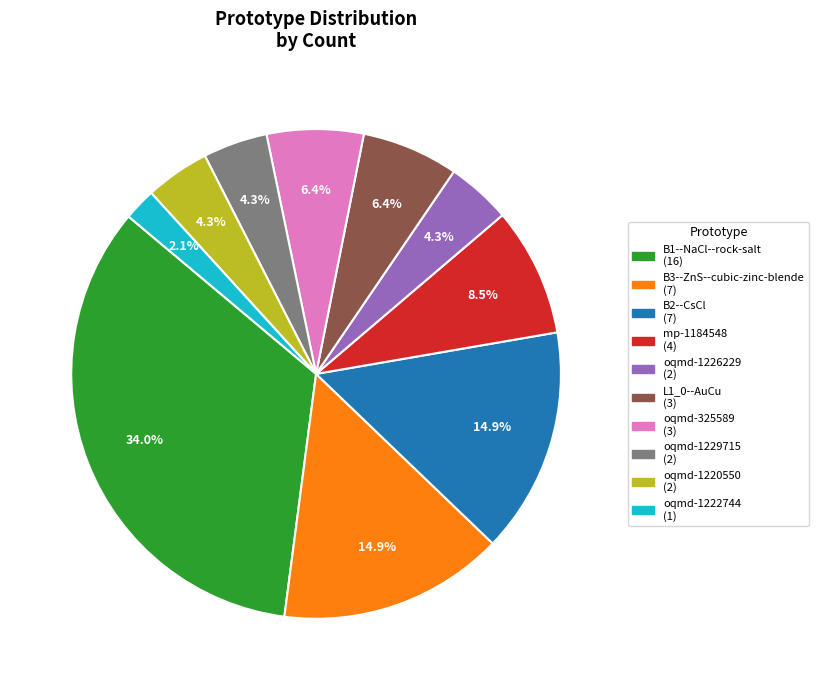

Between oqmd-1220550 and mp-1184548, which is larger?

mp-1184548